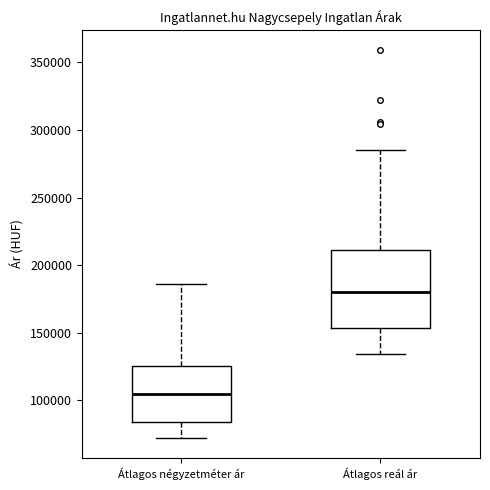

Reading left to right, transcribe this box plot: for each box, give where its median line is, the range the box spans, and where its two whiskers end, as read against the y-axis. The values are not printed on the chart, so give them approximately, as read against the axis.

Átlagos négyzetméter ár: median 105000, box 85000 to 125000, whiskers 70000 to 185000
Átlagos reál ár: median 180000, box 155000 to 210000, whiskers 135000 to 285000